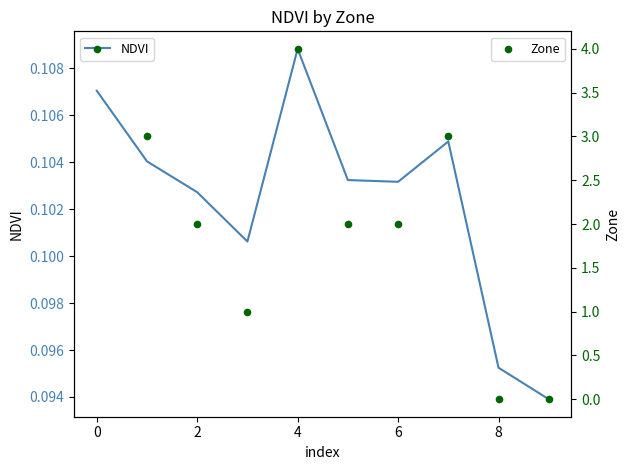

Which series has the largest total across all categories?

Zone